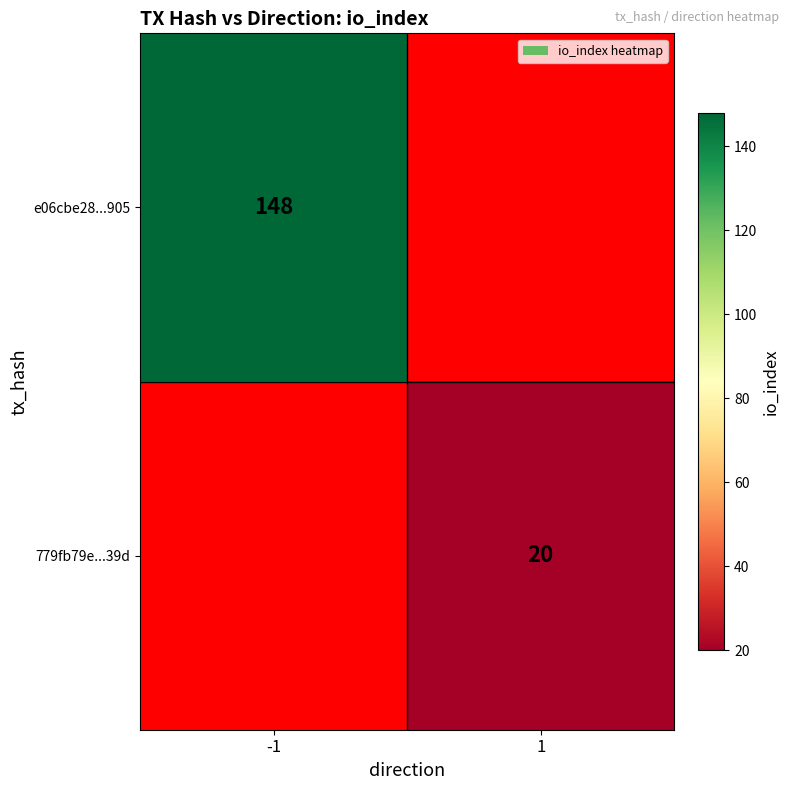

Which has a higher value, 1 or -1?

-1